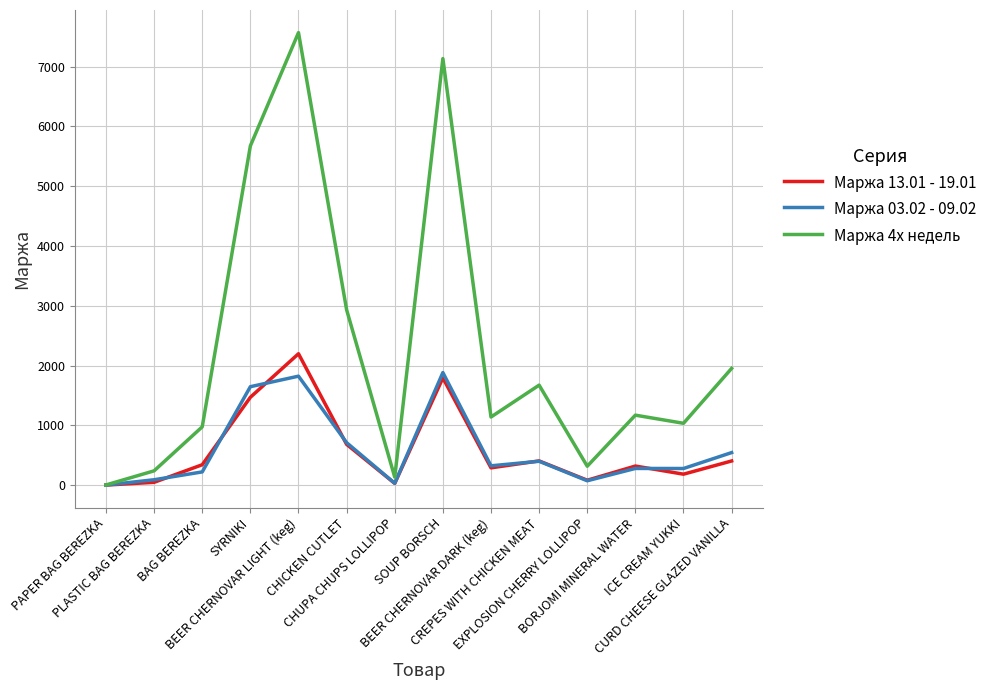

Which series has the largest range (max minus min)?

Маржа 4х недель